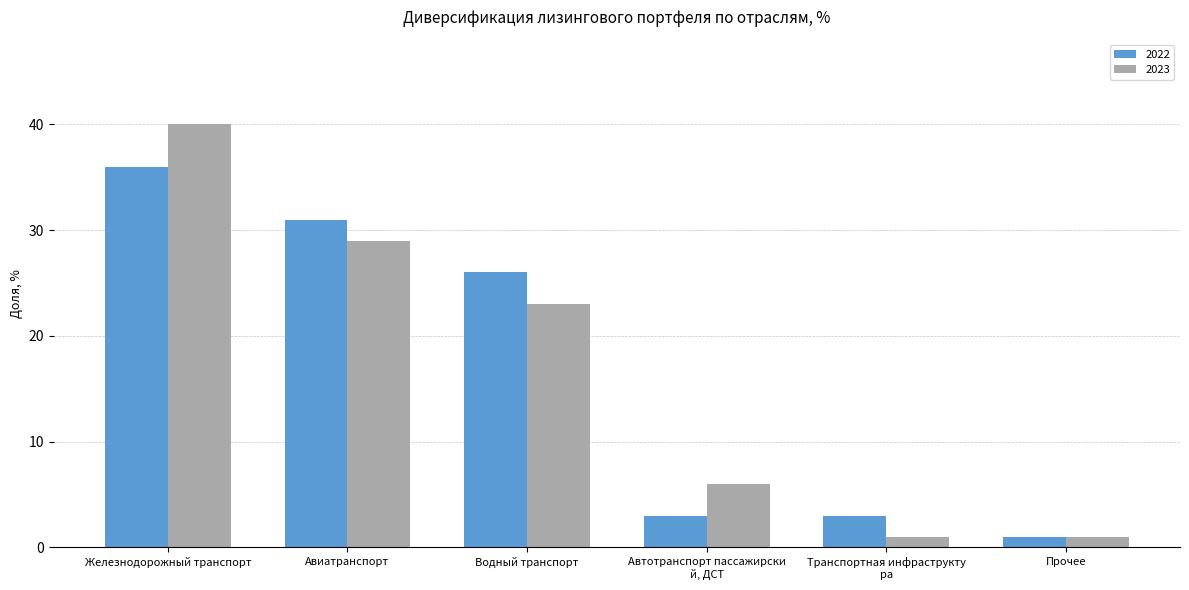

How many bars are there in total?

12